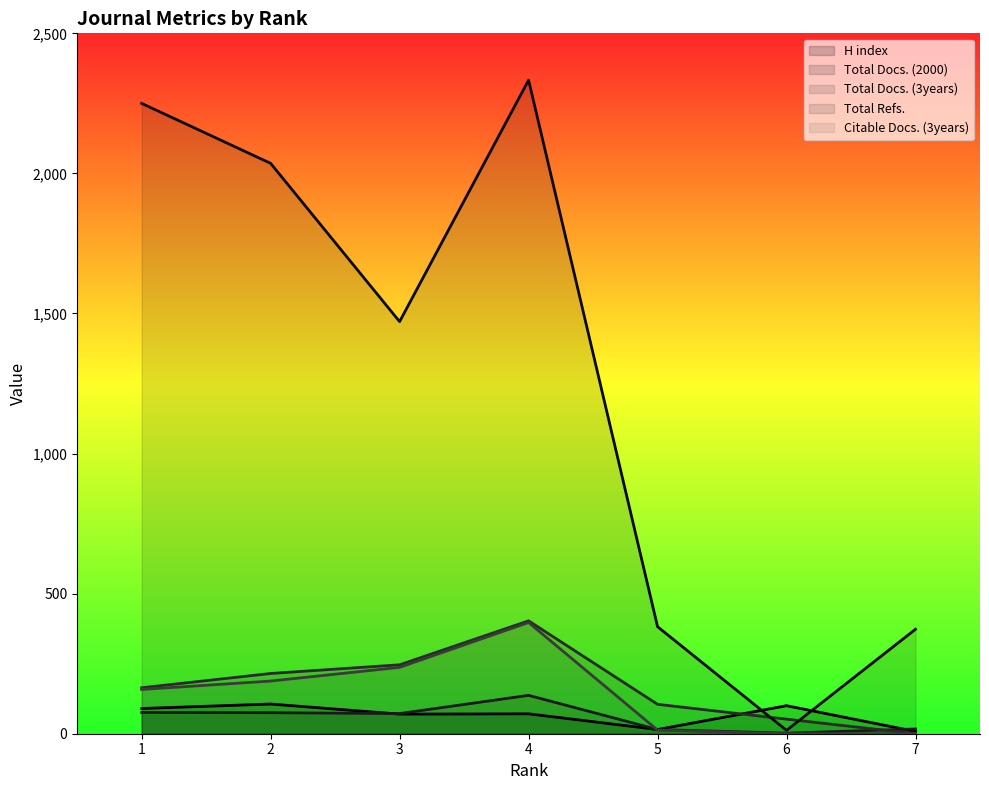

Does the chart display data point markers on the line(s)?

No